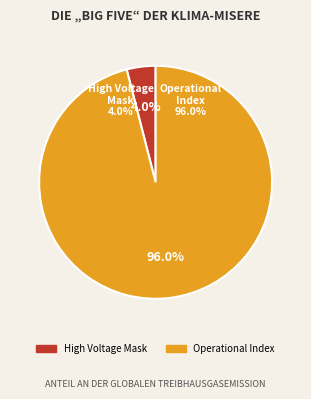

Does any single category account for the majority?

Yes